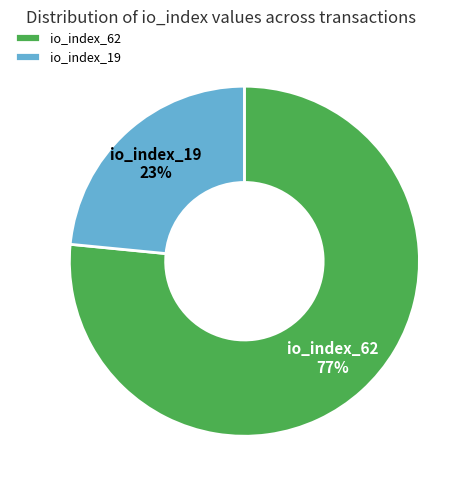

To the nearest percent, what percentage of the pie is io_index_62?

77%